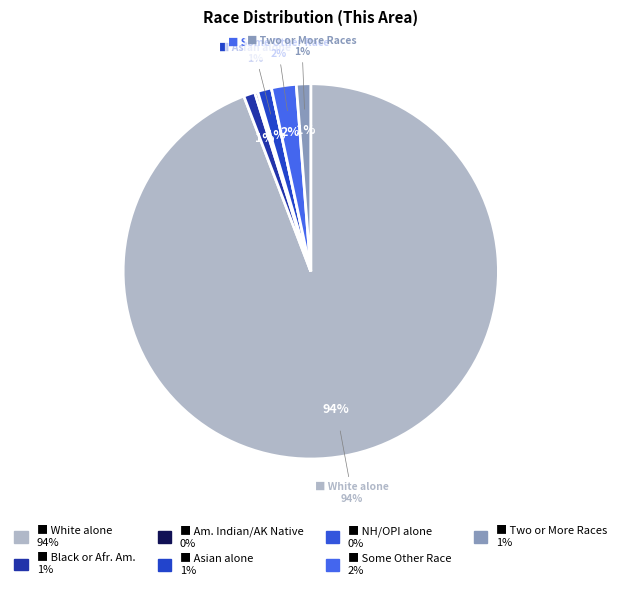

Which category has the biggest portion of the pie?

White alone